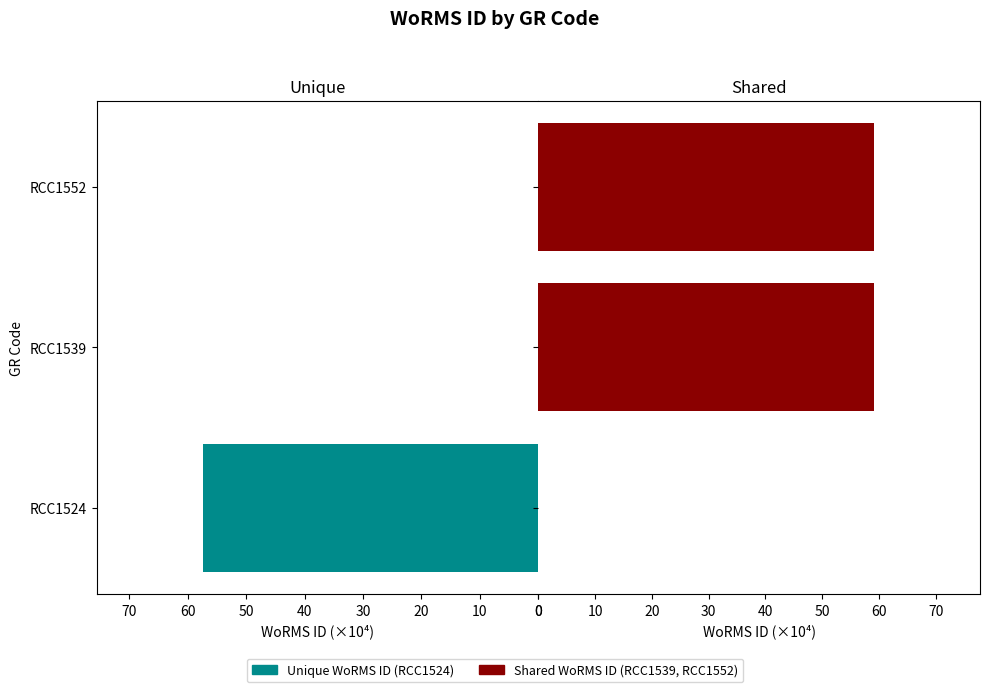

Reading right to left, extract all data points from this chart.

Unique WoRMS ID: 0.0	0.0	57.4
Shared WoRMS ID: 59.1	59.1	0.0